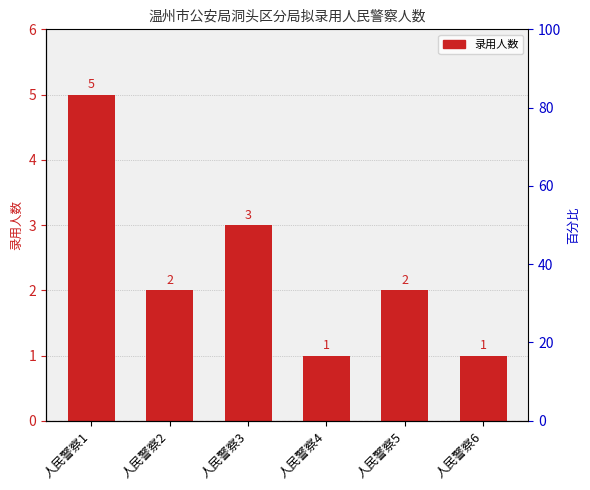

Read the value at 人民警察6.

1